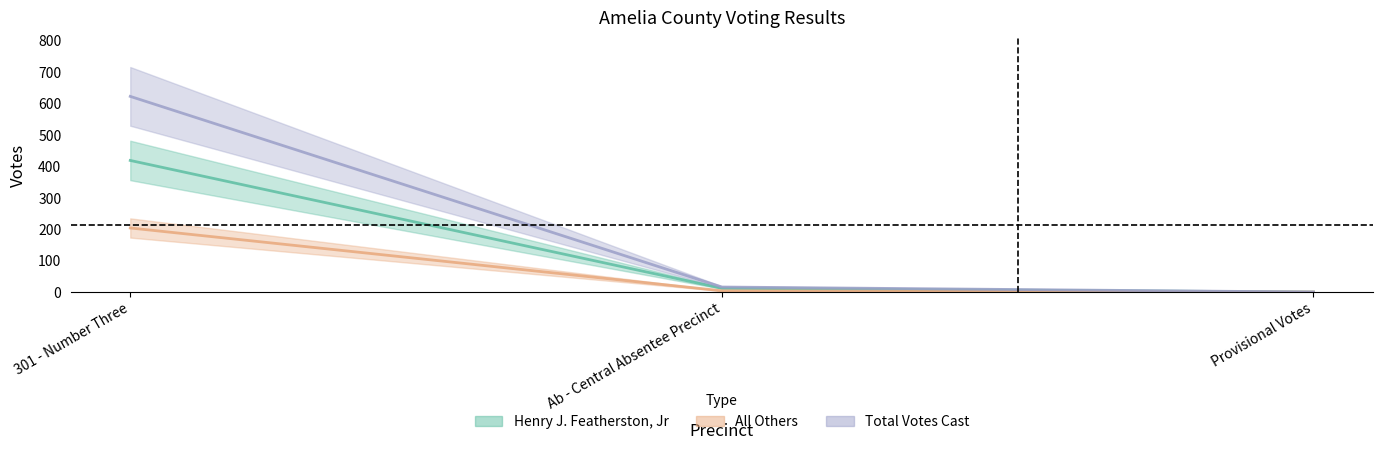

Which label corresponds to the smallest value in the chart?

Provisional Votes